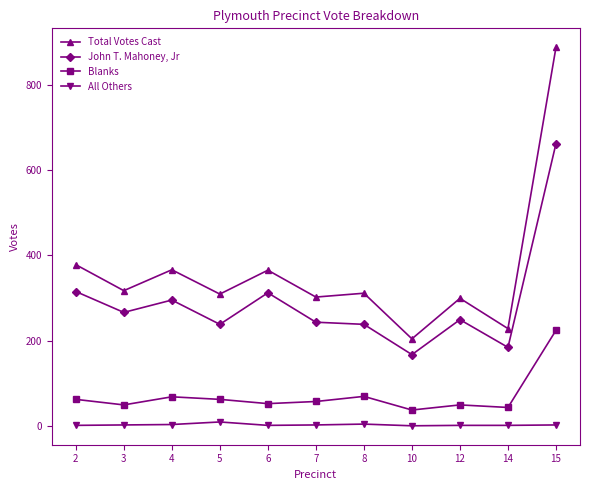

What is the spread (max minus min) of values at 12?

298